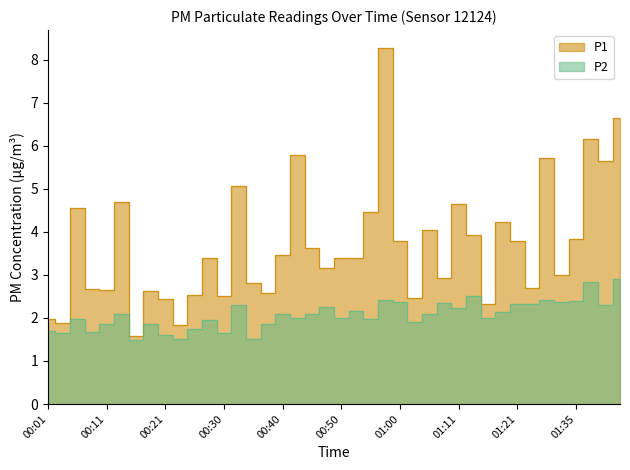

True or false: P2 and P1 cross at least once.

False